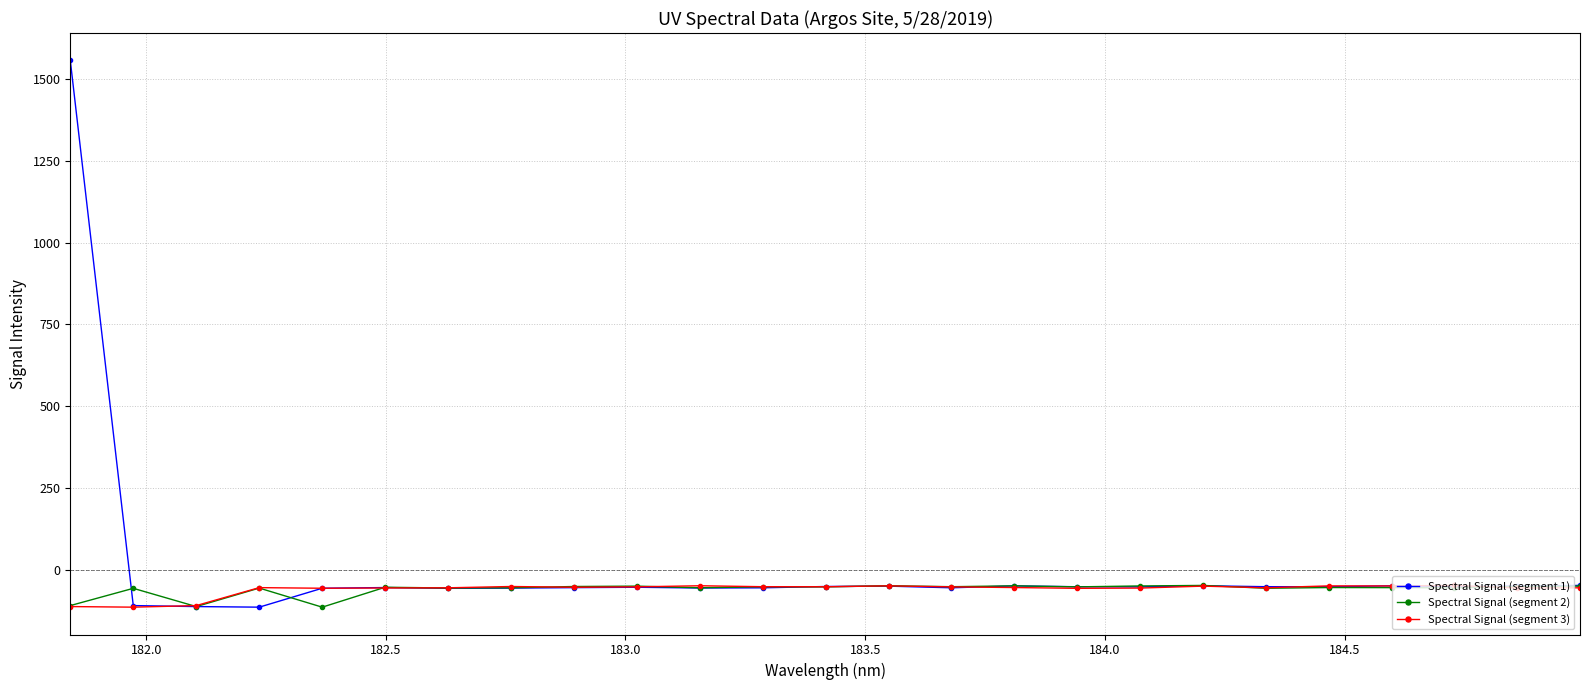

True or false: Spectral Signal (segment 2) has more than 1 points higher than both neighbors.

True